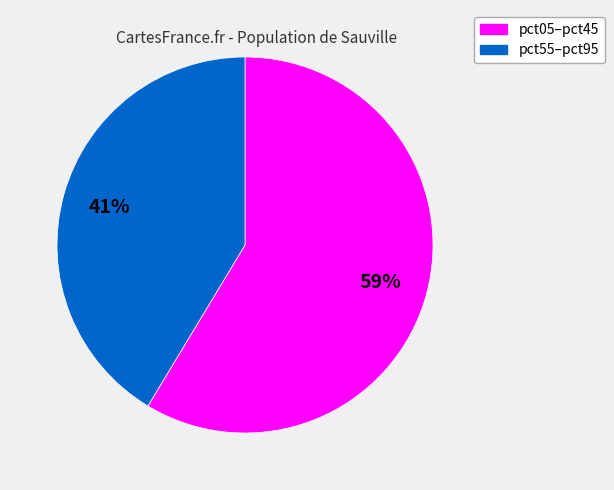

Is there a majority slice in this chart?

Yes